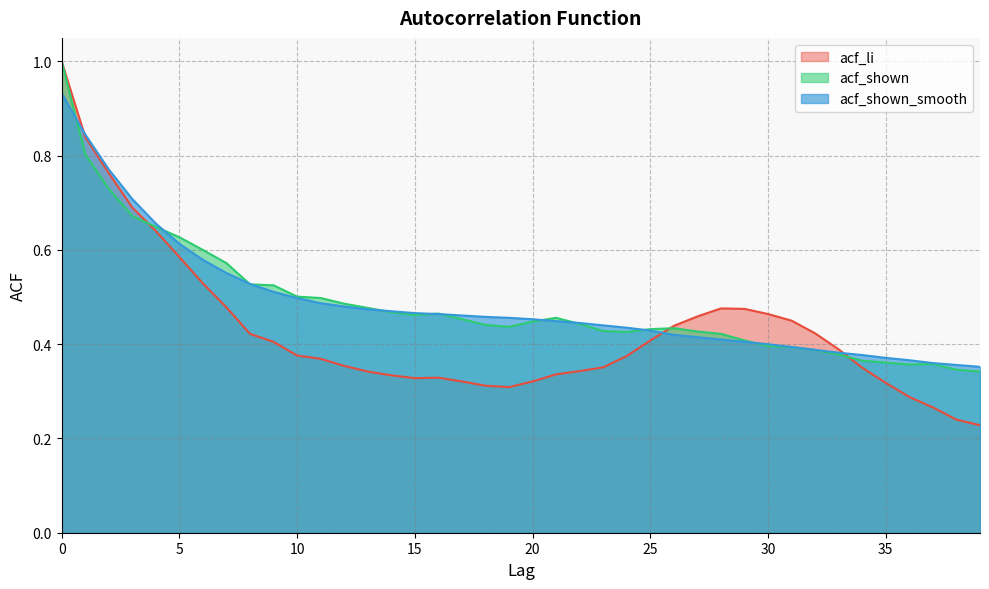

Which has a higher value, 8 or 23?

8